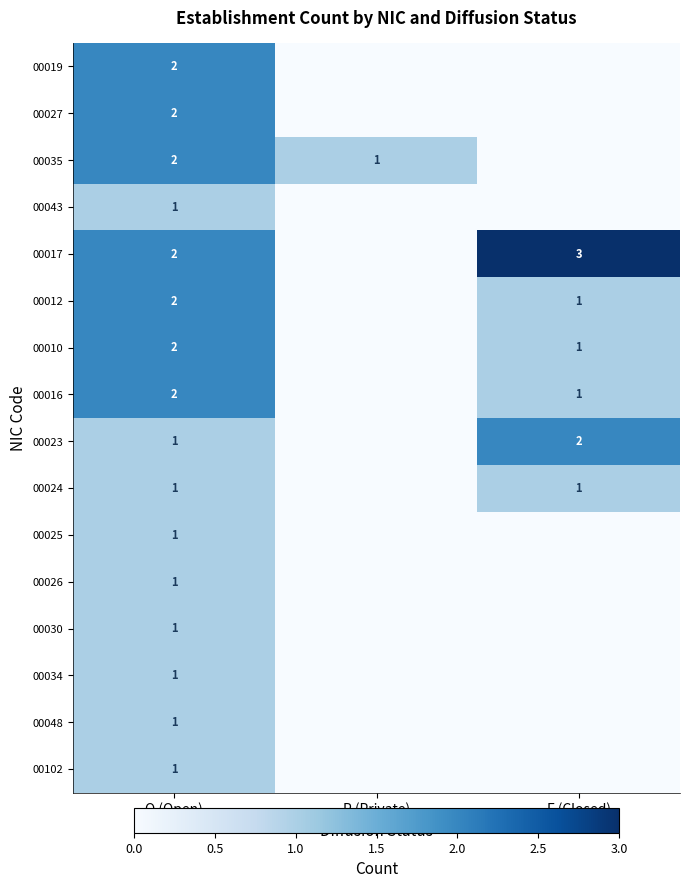

What is the spread (max minus min) of values at O (Open)?

1